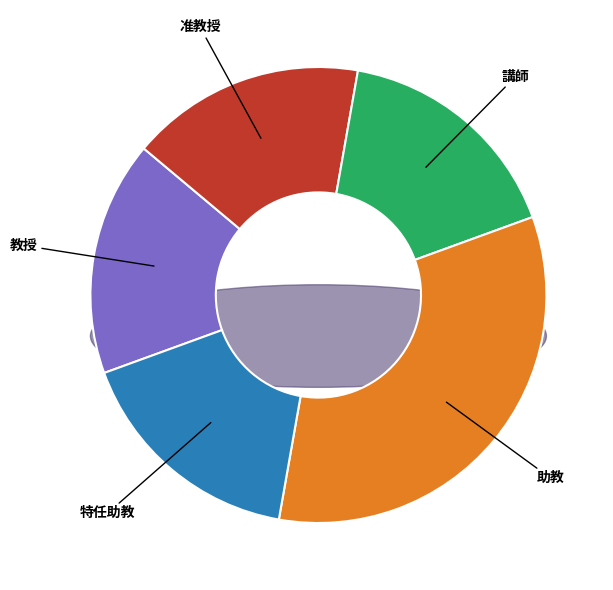

What is the change in value from 准教授 to 助教?

+3